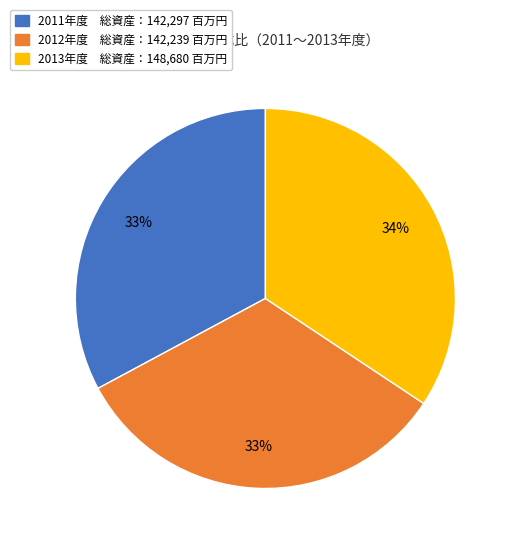

How many segments does this pie chart have?

3